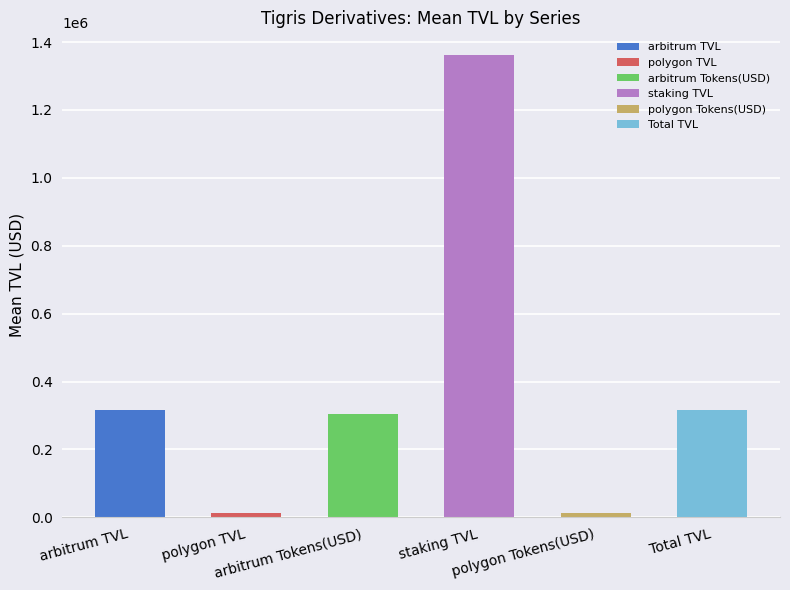

What is the label of the 4th bar from the right?

arbitrum Tokens(USD)